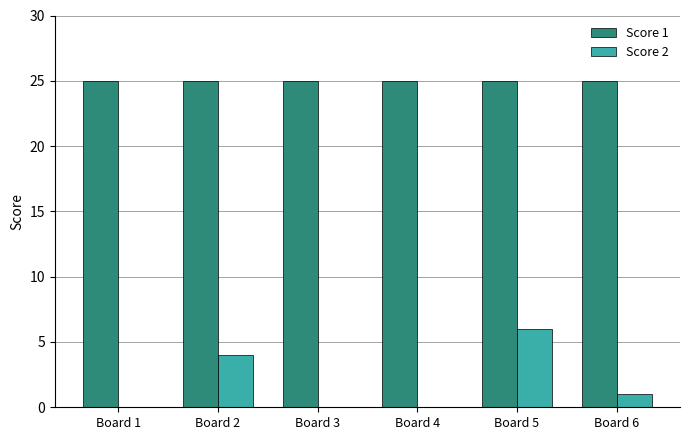

Is the value of Score 2 at Board 6 greater than the value of Score 1 at Board 2?

No